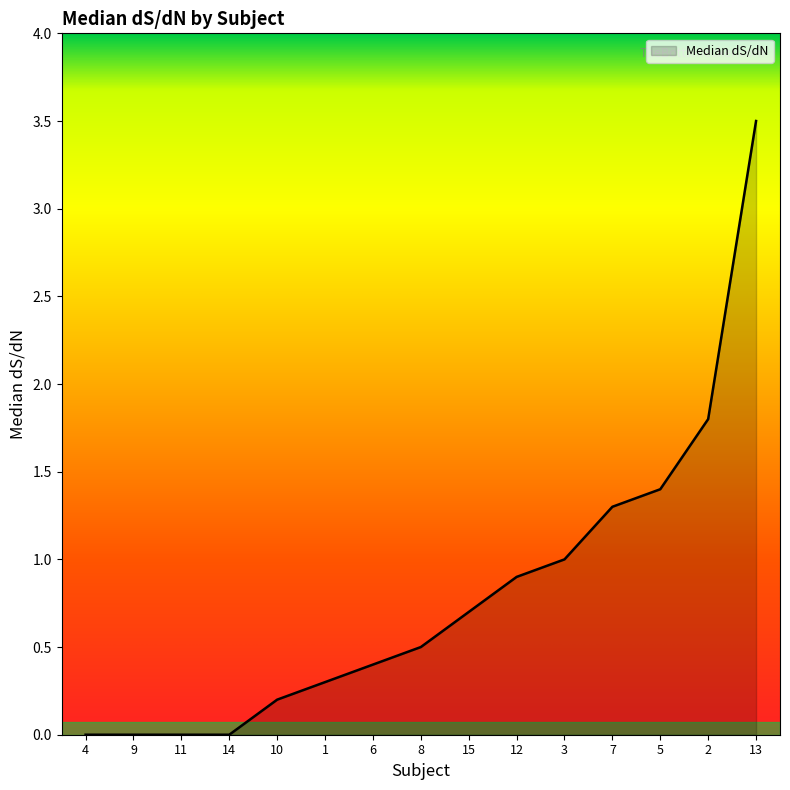

What is the difference between the maximum and minimum values?

3.5